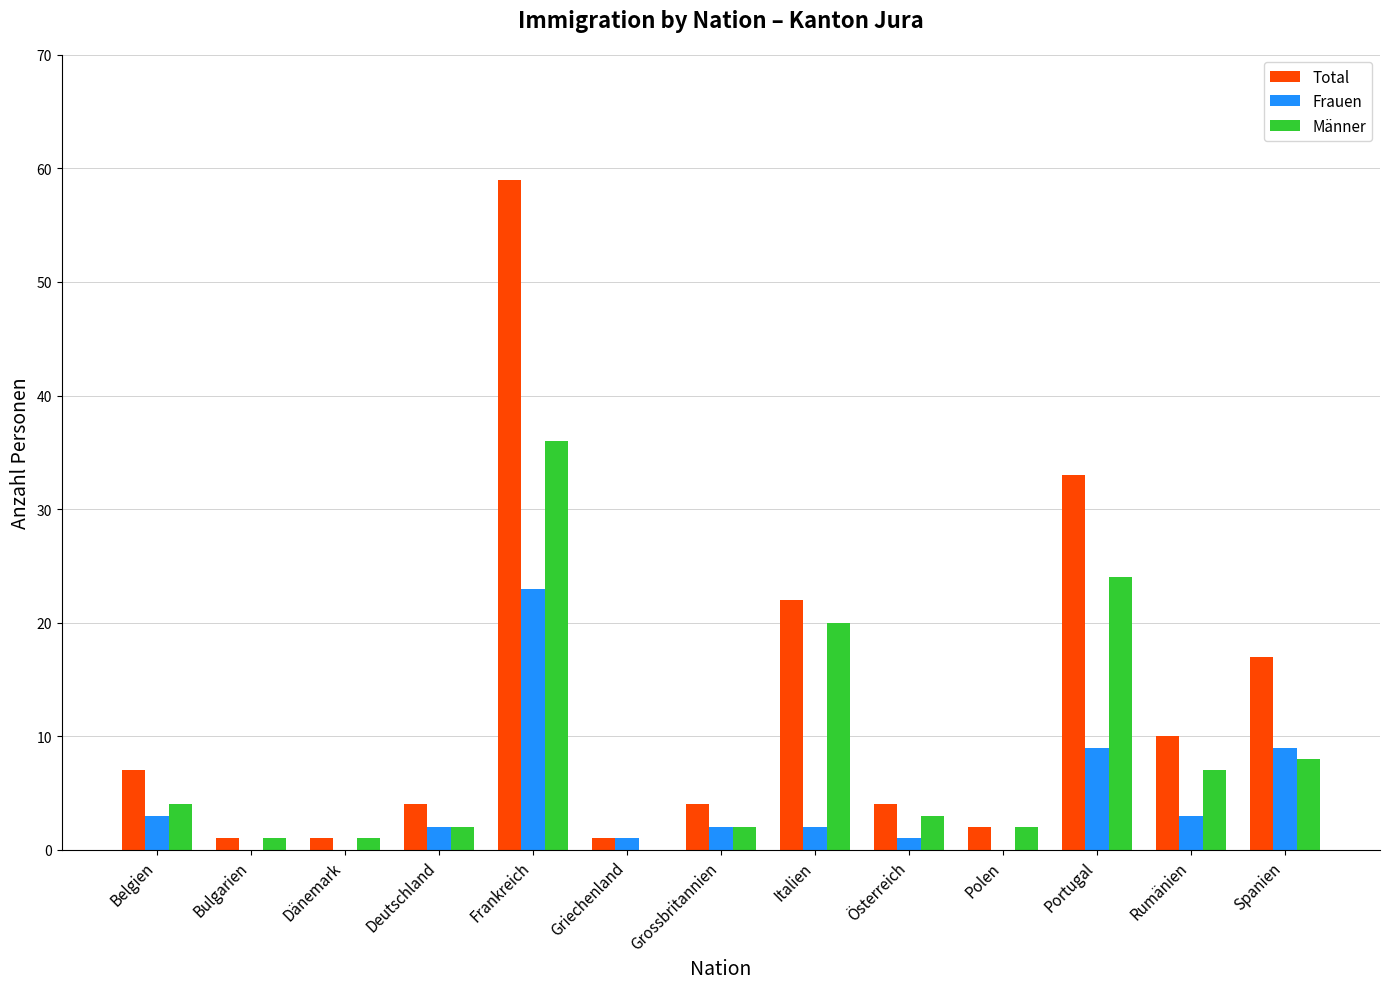

Which label corresponds to the largest value in the chart?

Frankreich